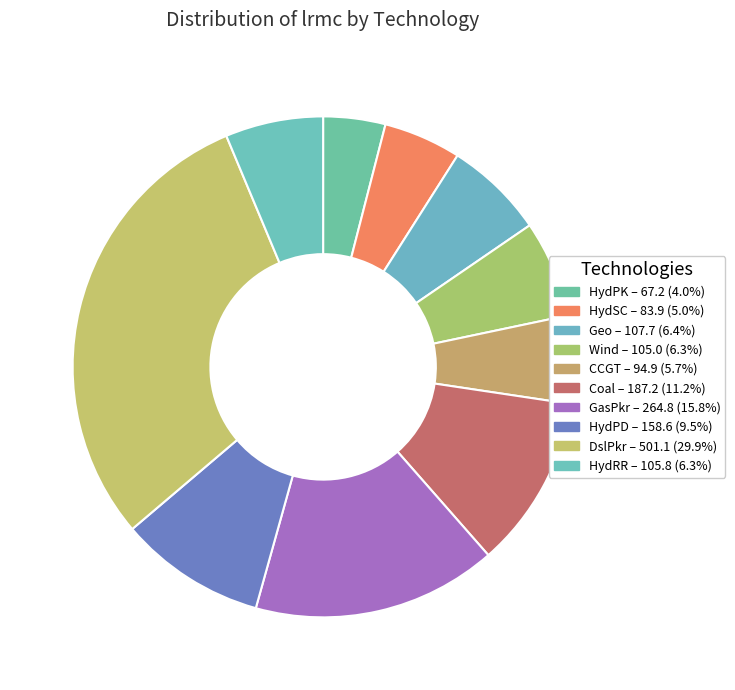

Do Wind and HydRR together represent more than half of the pie?

No